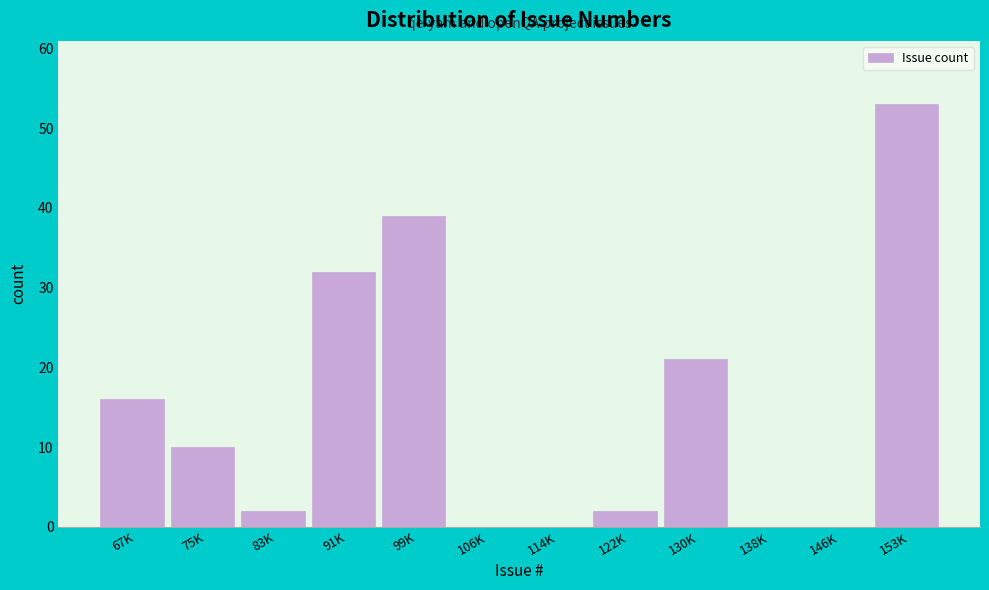

Reading left to right, extract all data points from this chart.

67K=16	75K=10	83K=2	91K=32	99K=39	106K=0	114K=0	122K=2	130K=21	138K=0	146K=0	153K=53